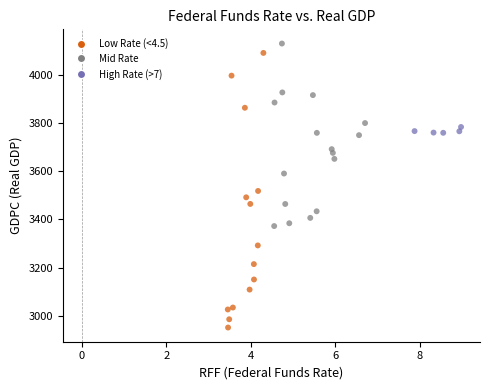

What Y value in the scatter plot is closest to 3540?

3518.2